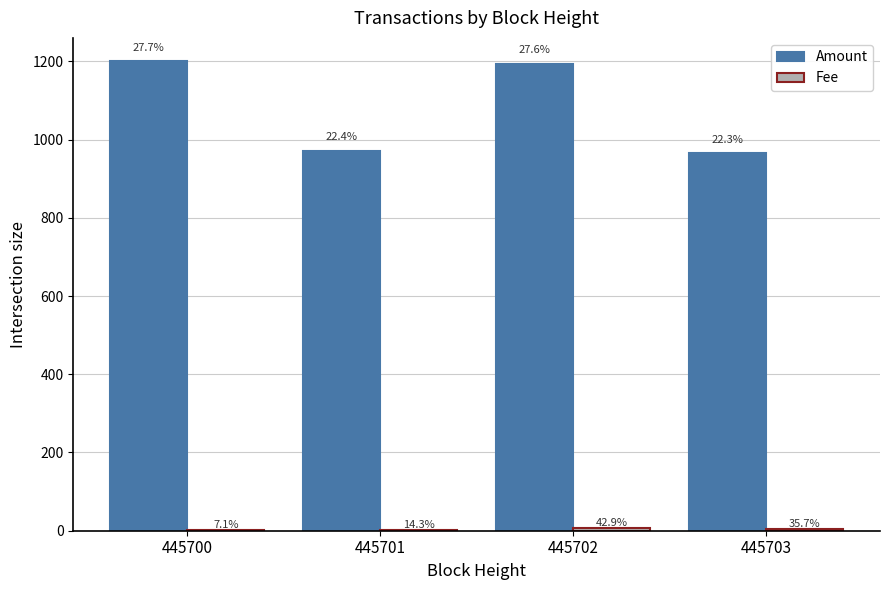

Which series has the largest total across all categories?

Amount